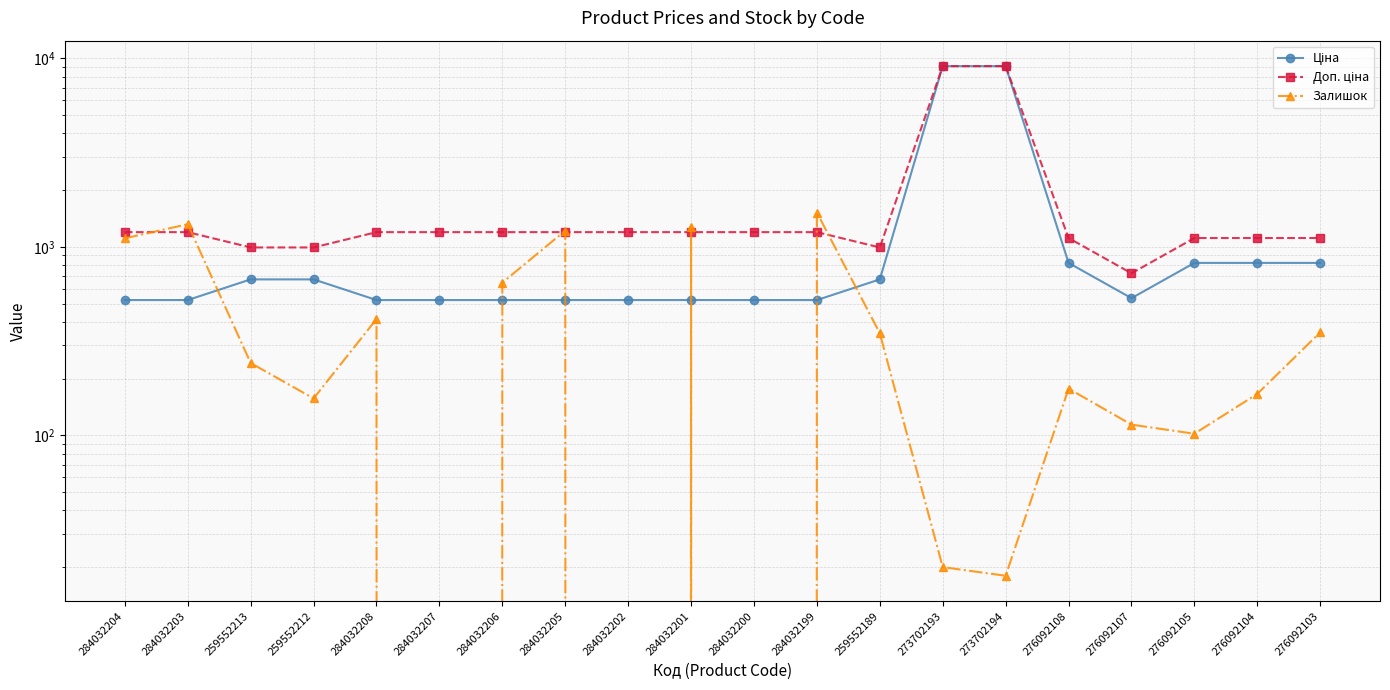

Which series has the widest spread of values?

Ціна